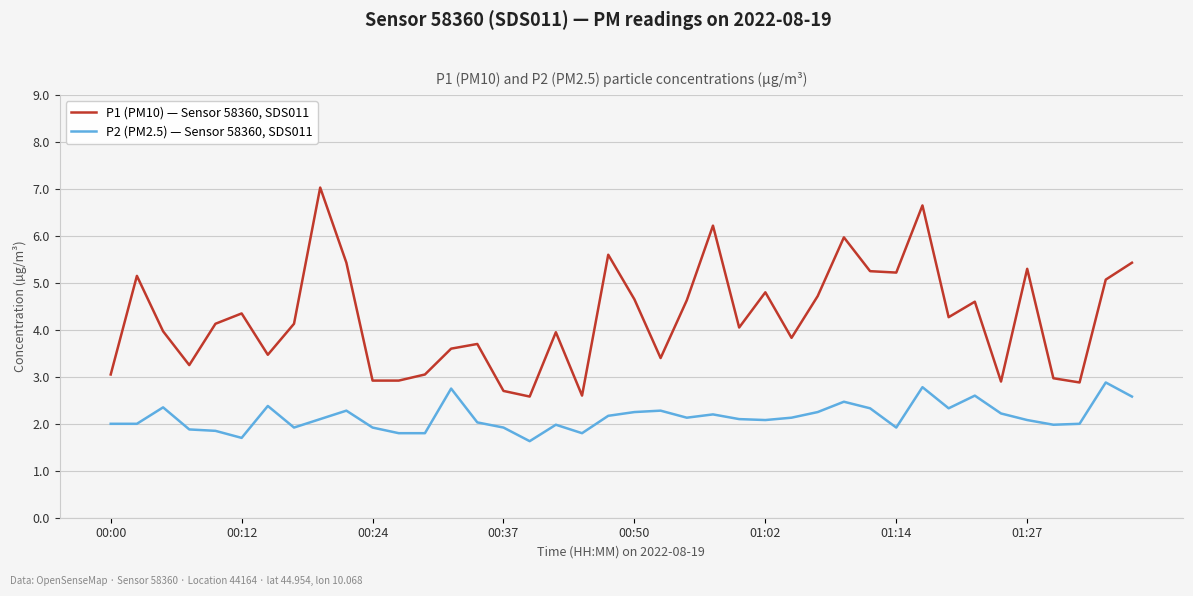

What is the minimum value for P1 (PM10) — Sensor 58360, SDS011?

2.6